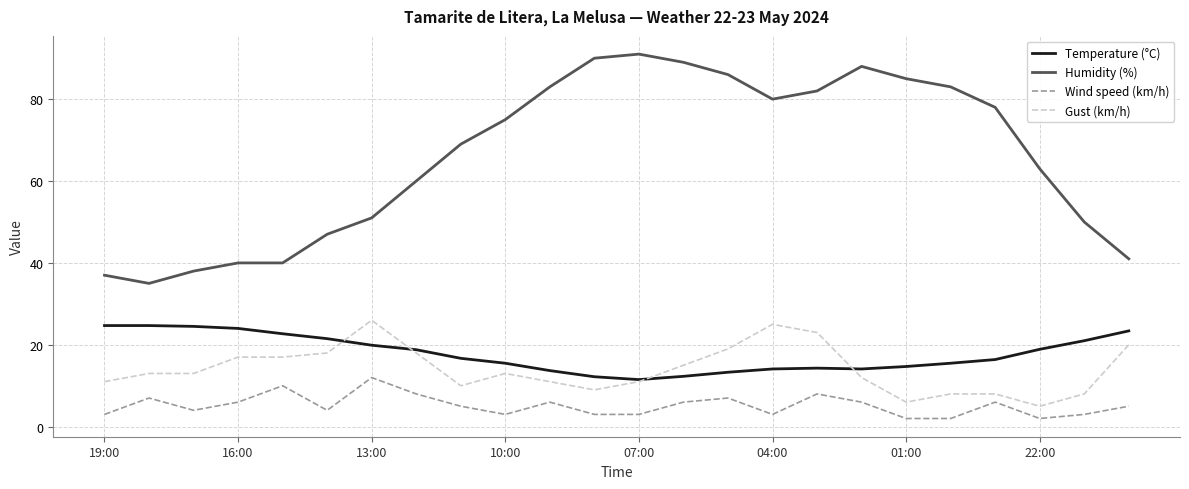

Does the chart have visible grid lines?

Yes